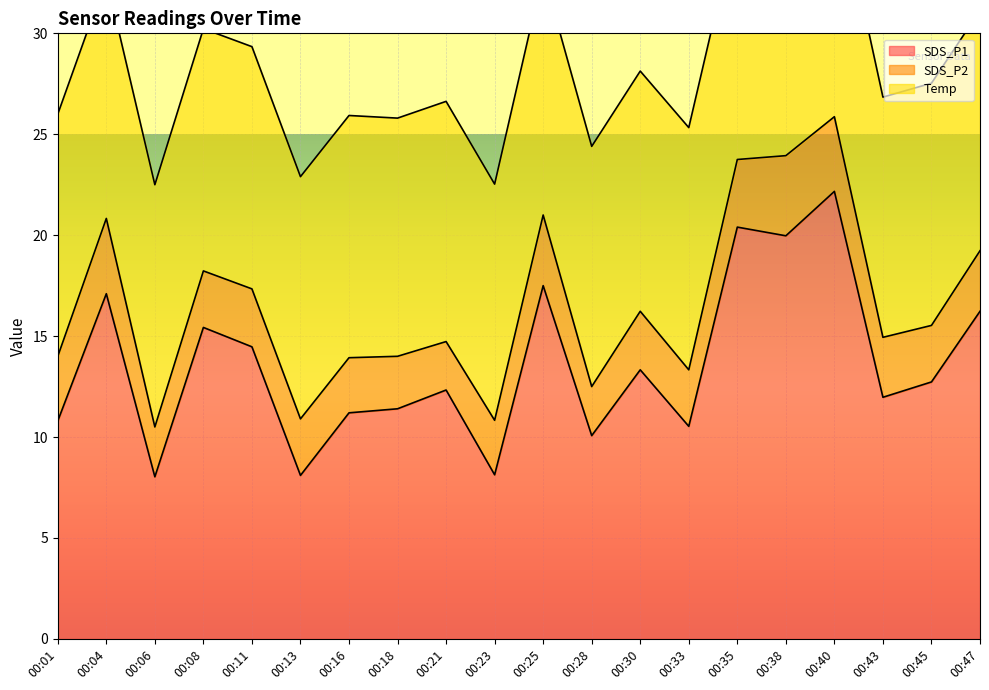

At 00:04, list the series in order from largest to smallest.

SDS_P1, Temp, SDS_P2